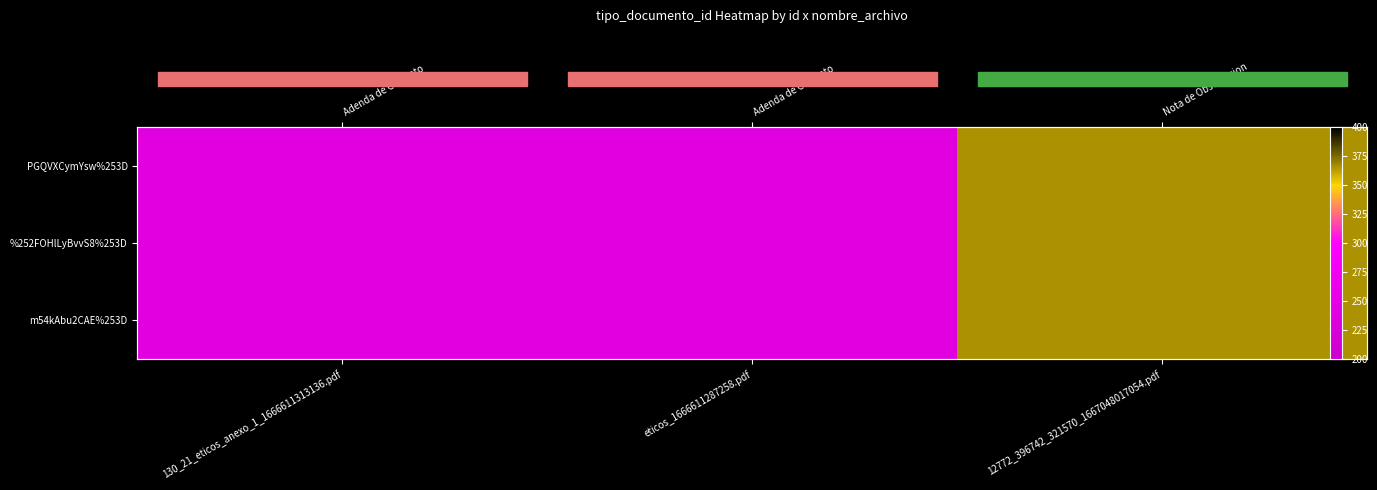

Rank the series by their maximum value, from highest to lowest.

PGQVXCymYsw%253D, %252FOHlLyBvvS8%253D, m54kAbu2CAE%253D